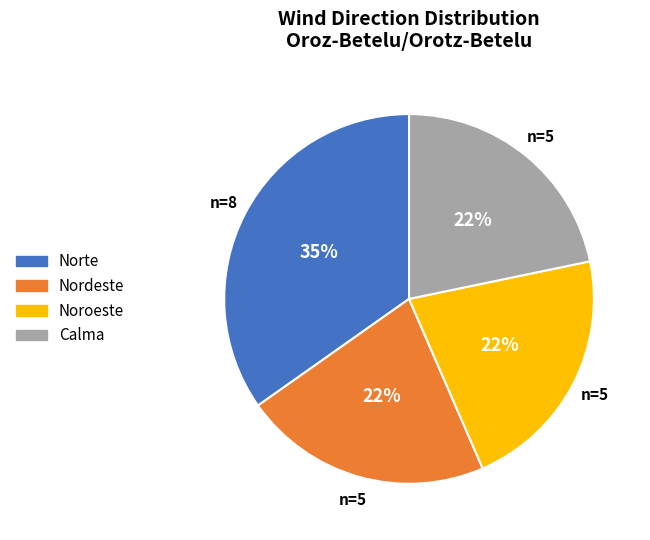

Combined, do Noroeste and Norte account for over 50%?

Yes